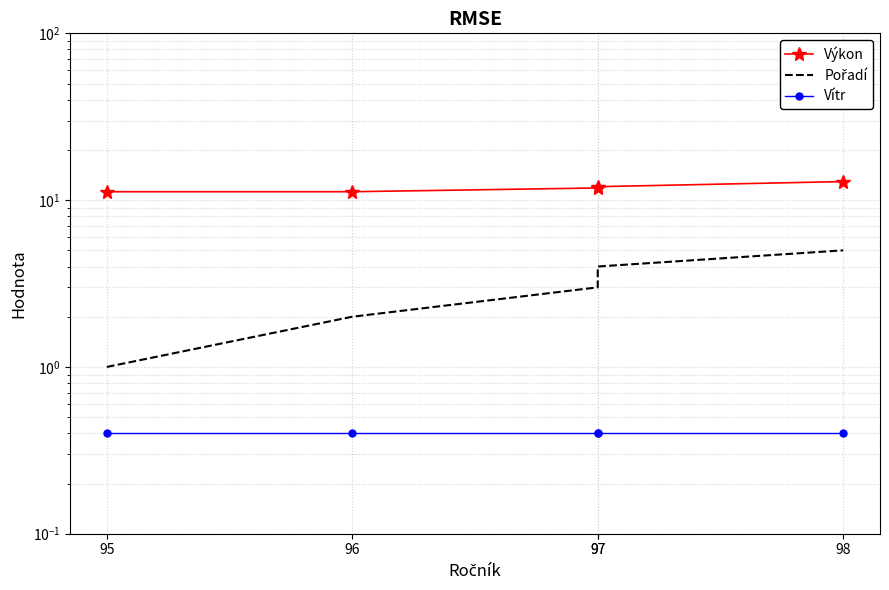

True or false: Vítr and Výkon cross at least once.

False